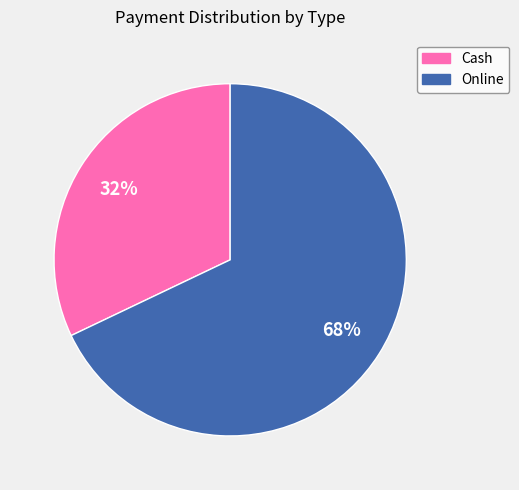

Is there a majority slice in this chart?

Yes